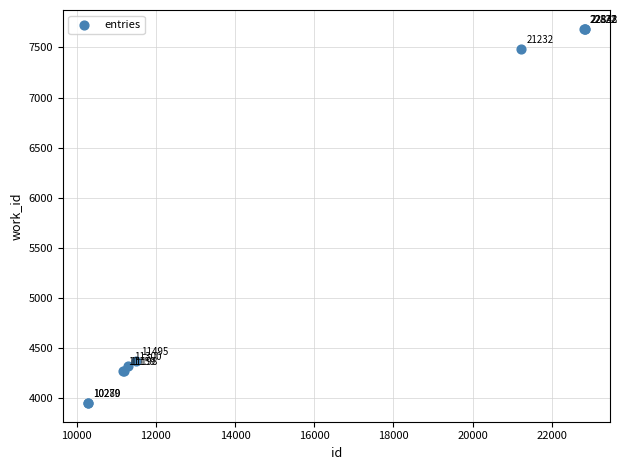

What Y value in the scatter plot is closest to 5820?

4374